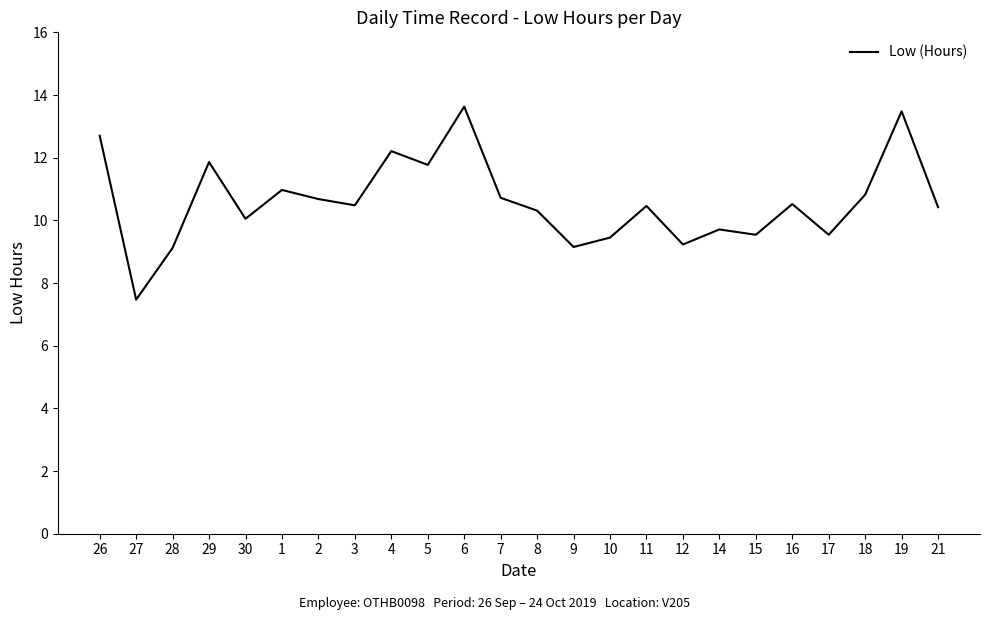

What is the difference between the values at 26 and 18?

1.9